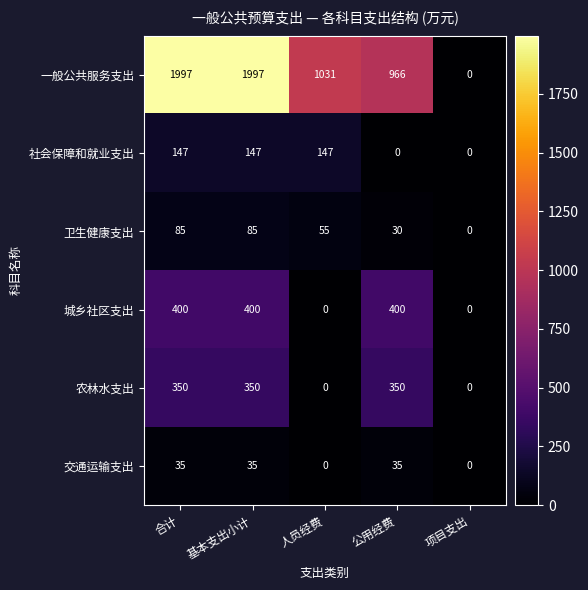

What is the difference between the maximum and minimum values in the 城乡社区支出 series?

400